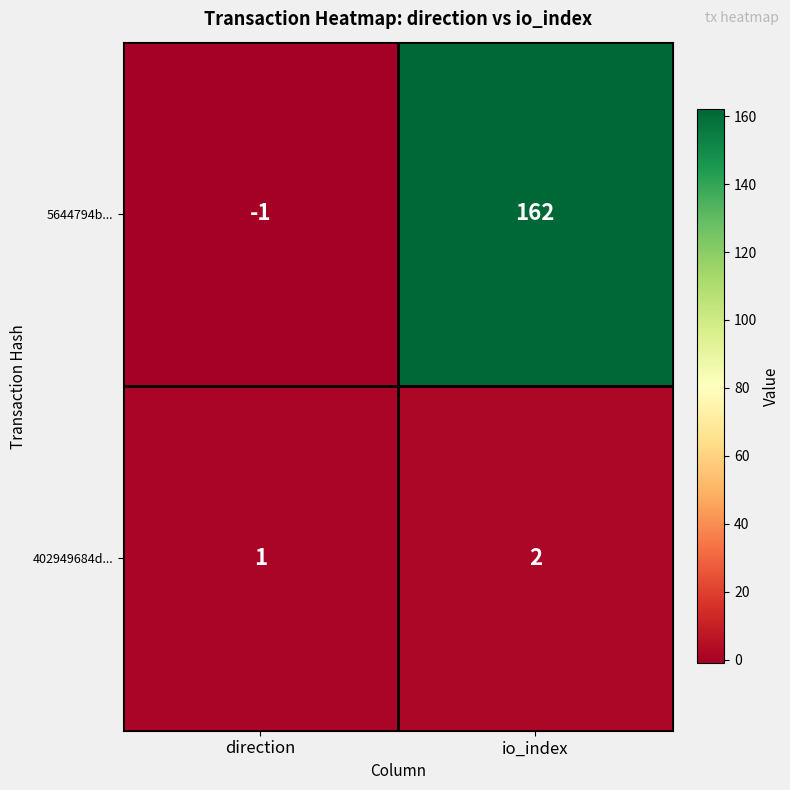

Which series has the widest spread of values?

5644794b...